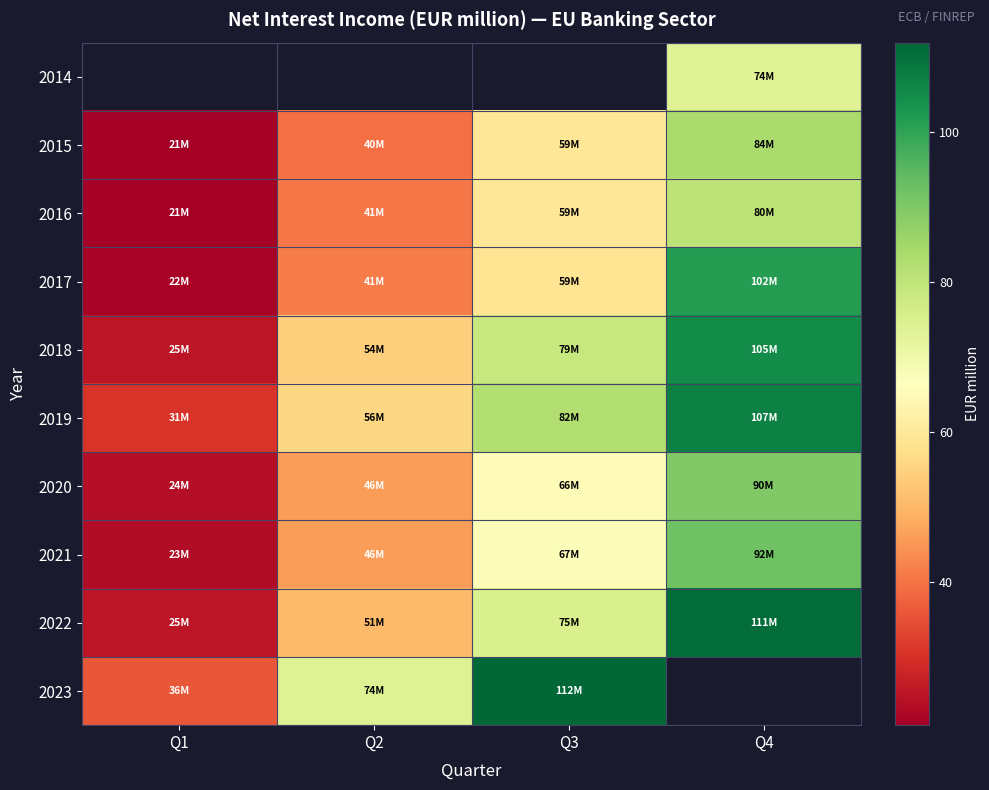

Is the value of 2019 at Q3 greater than the value of 2016 at Q2?

Yes